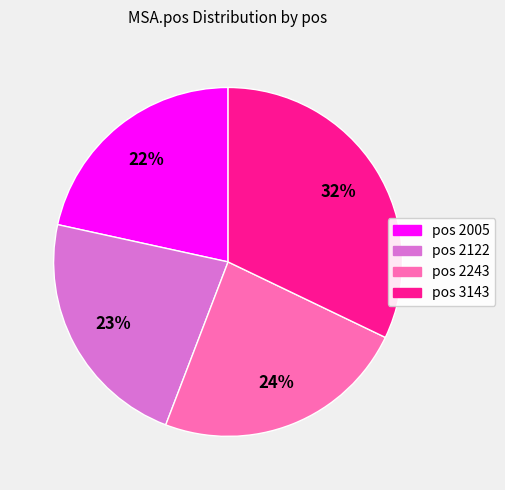

How many slices are in this pie chart?

4